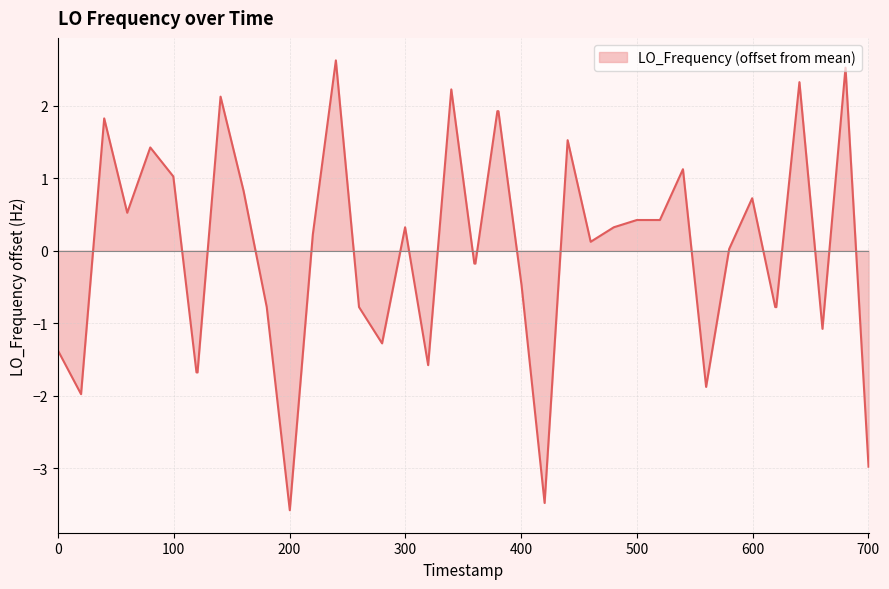

What is the difference between the maximum and minimum values?

6.2